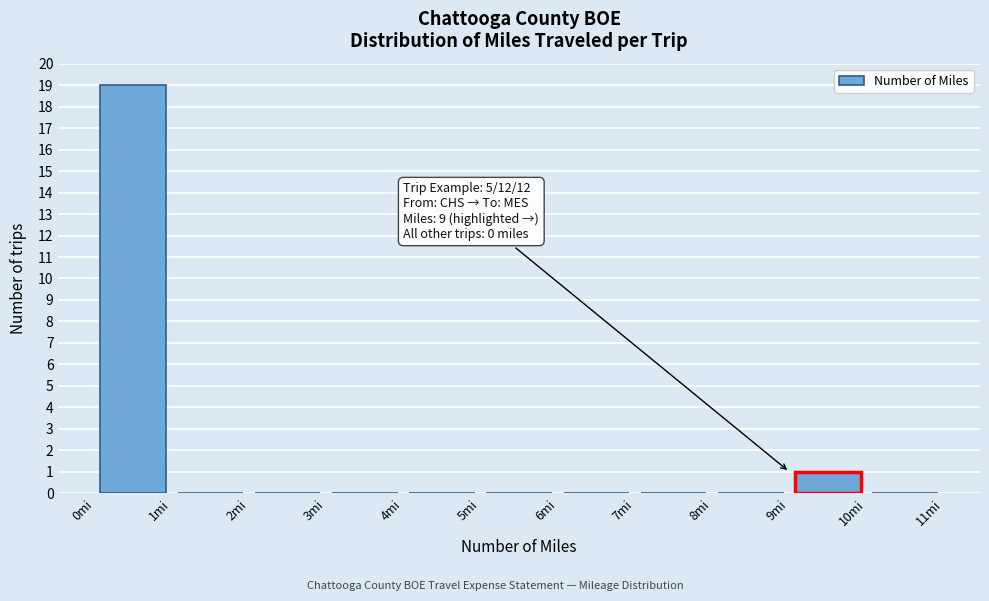

Which range on the x-axis has the tallest bar?

0 to 1